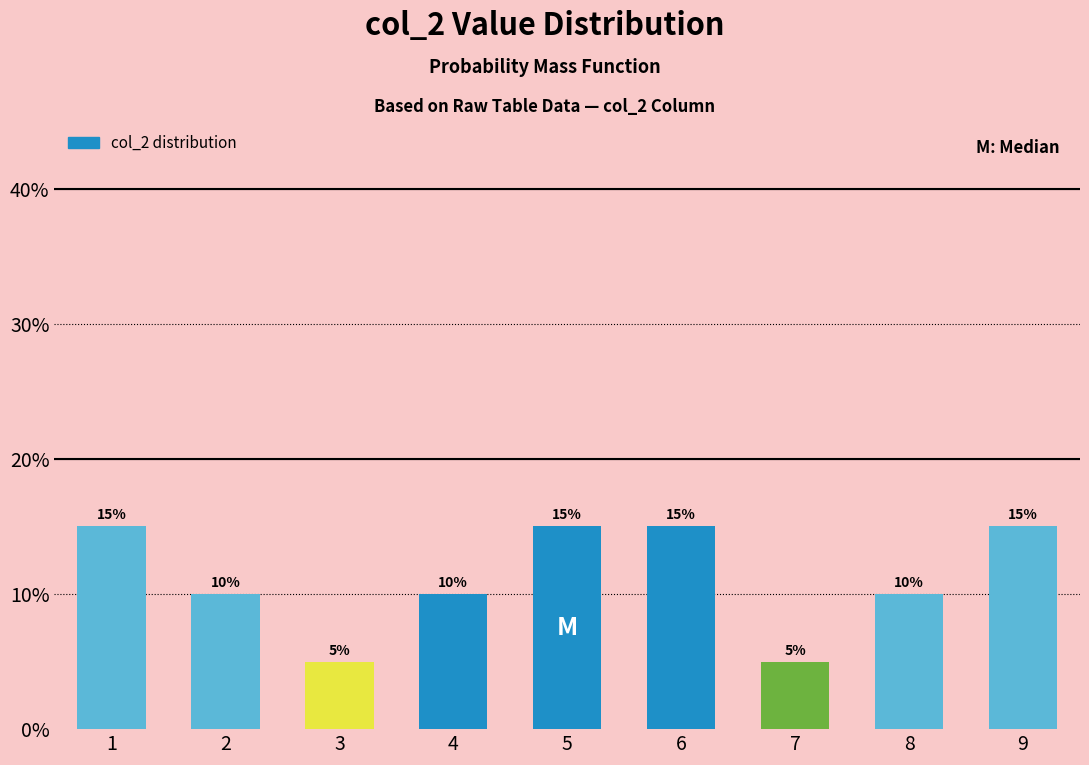

Reading left to right, list all the values displayed in this chart.

15	10	5	10	15	15	5	10	15